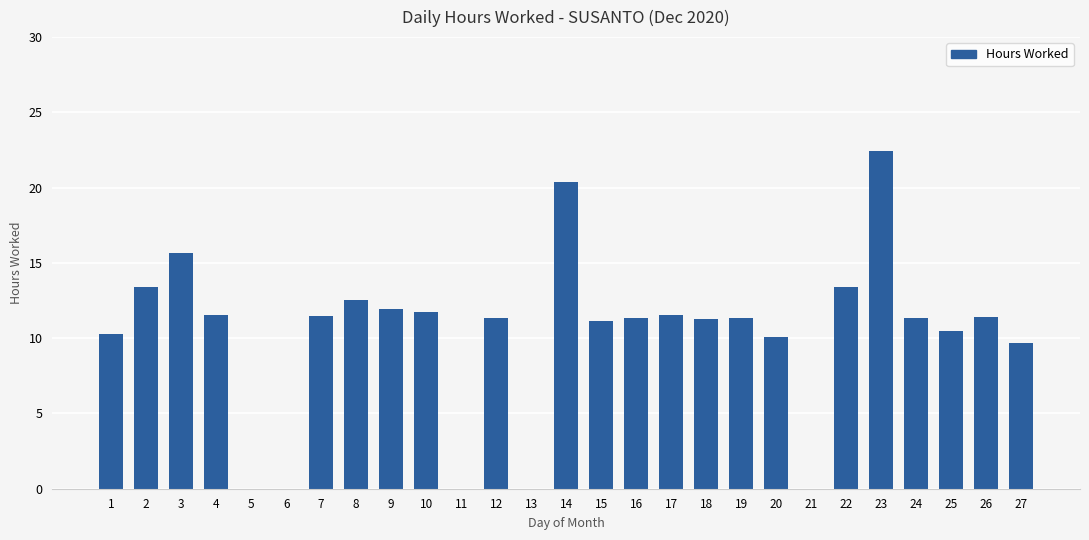

Which category has the highest value across all series?

23